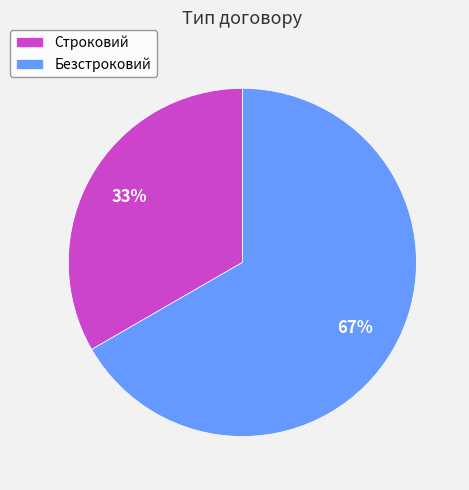

The Безстроковий slice represents 67% of the pie. True or false?

True